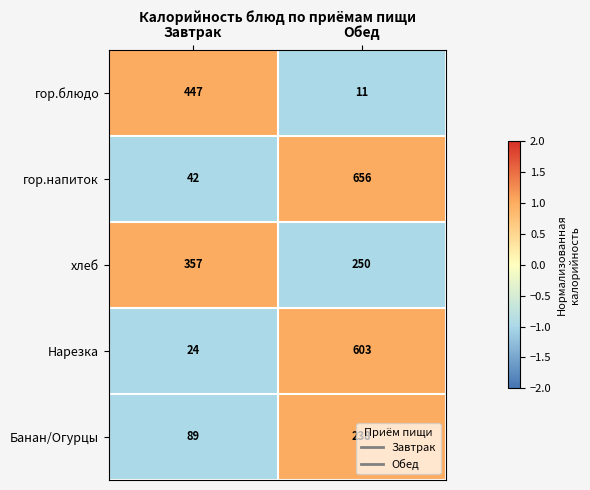

What is the spread (max minus min) of values at Обед?

645